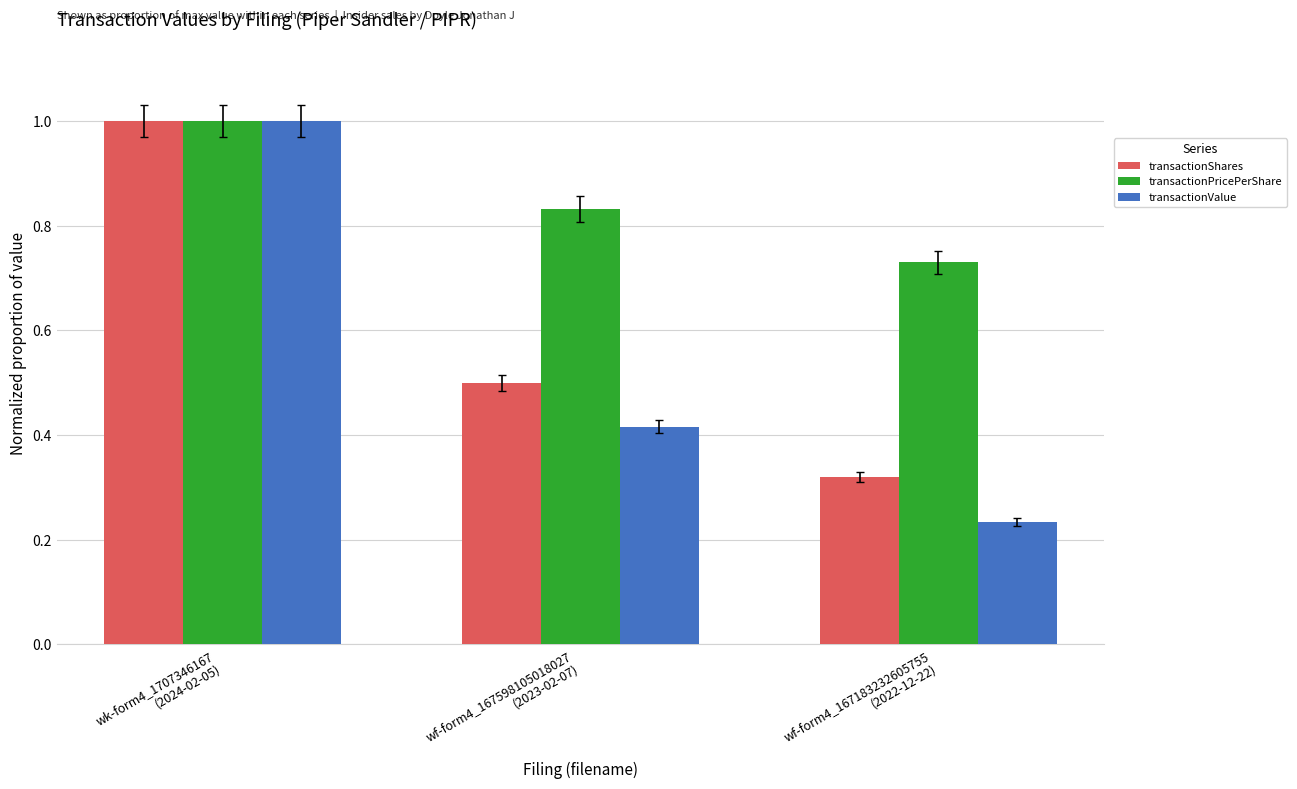

Which series has the largest range (max minus min)?

transactionValue